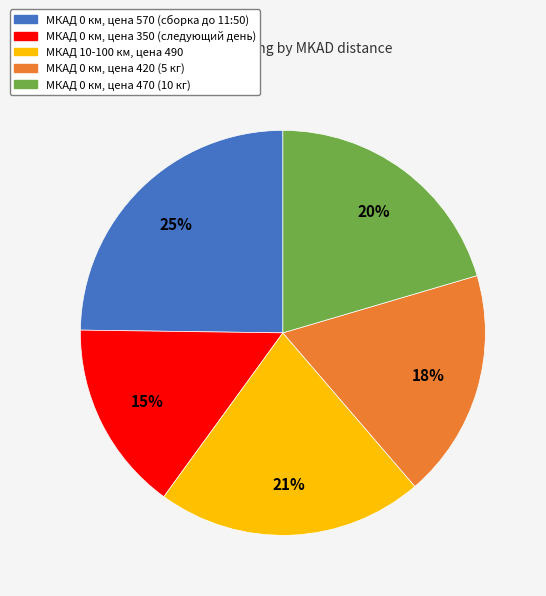

Is there a majority slice in this chart?

No